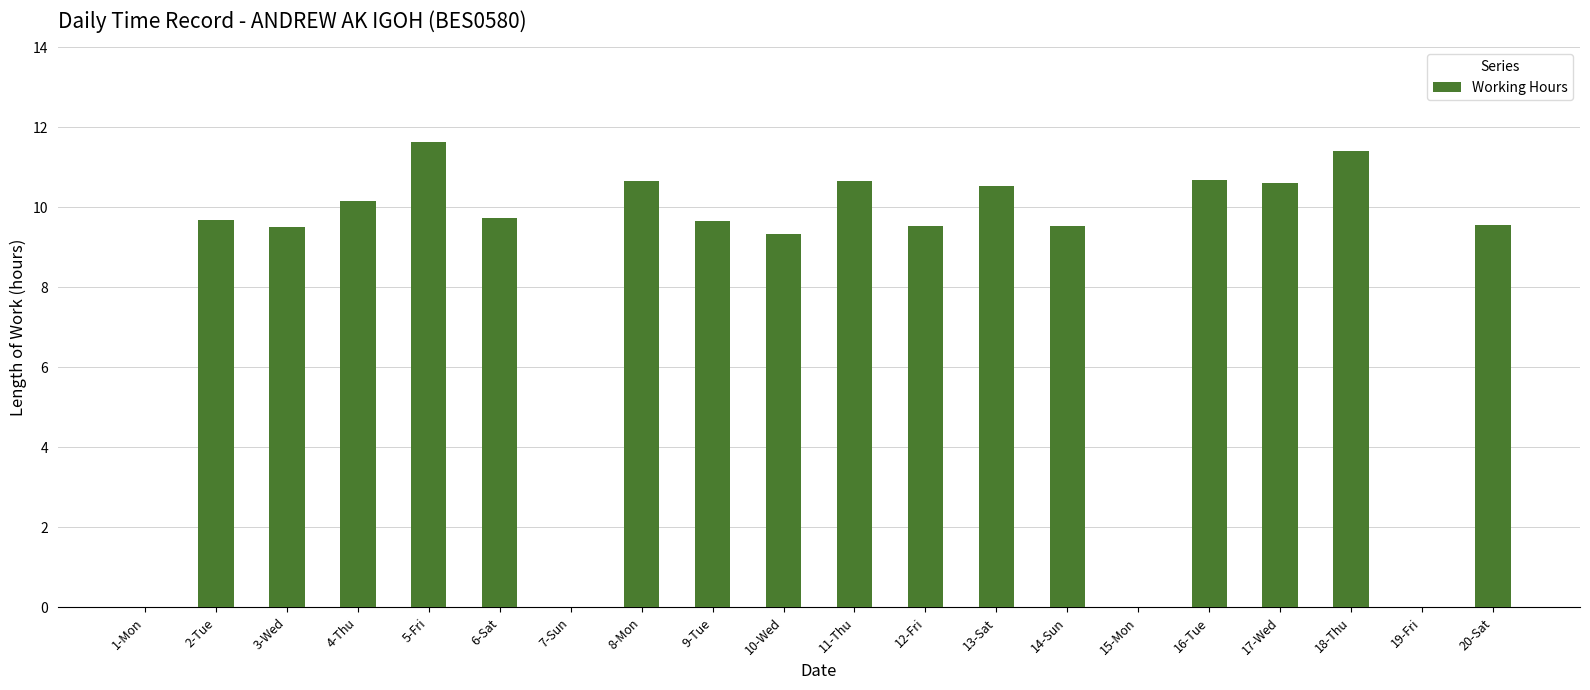

What is the sum of the values at 15-Mon and 2-Tue?

9.7